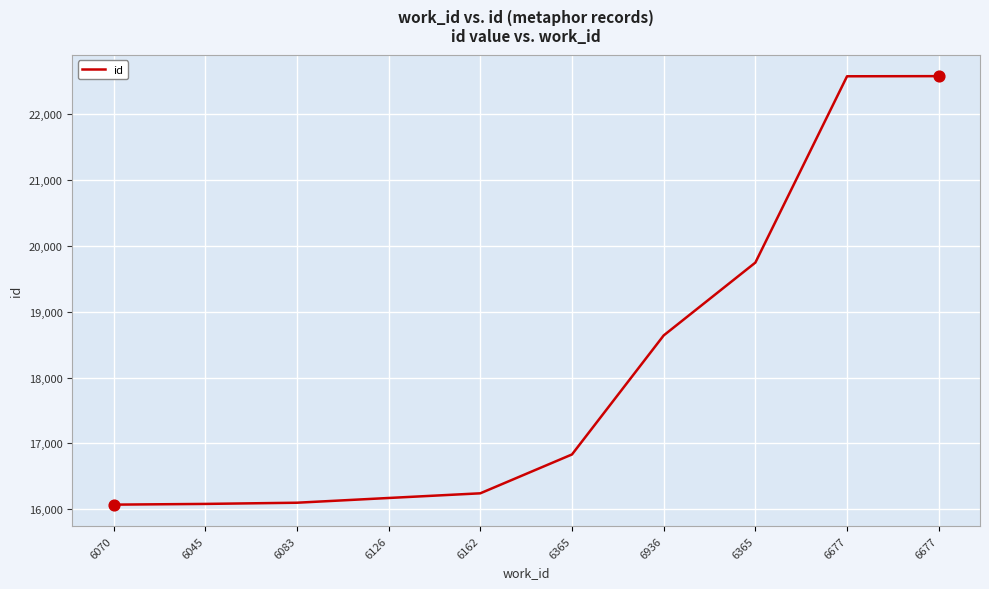

Approximately how many times larger is the value at 6365 compared to 6677?

0.9